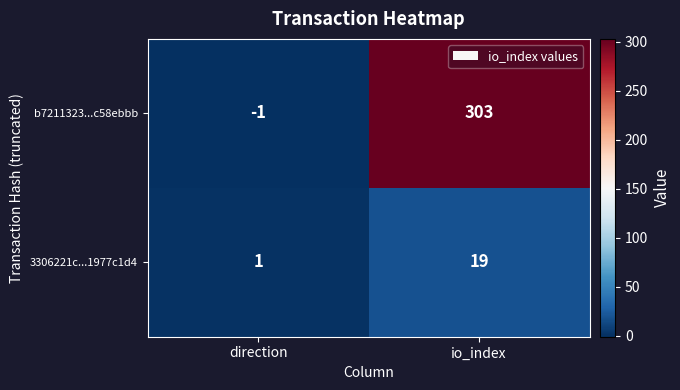

Which label corresponds to the largest value in the chart?

io_index